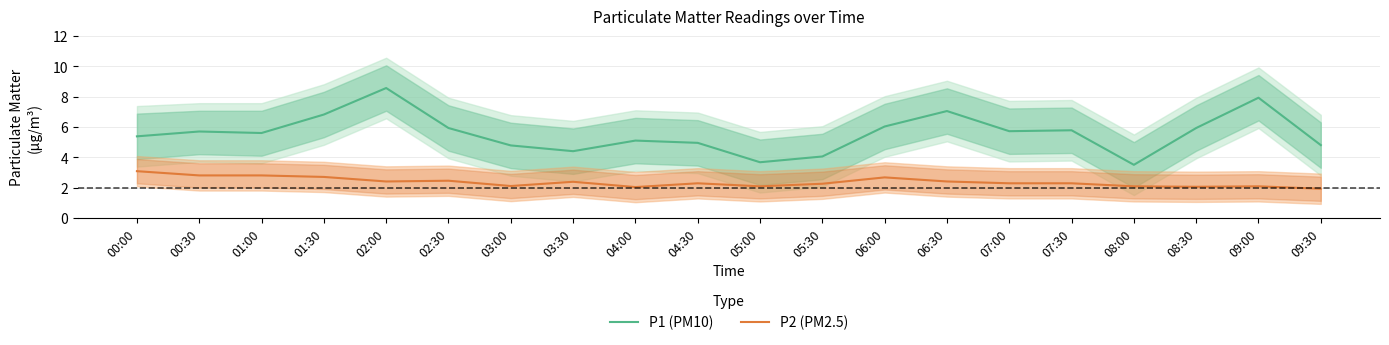

Rank the series at 00:00 from lowest to highest value.

P2 (PM2.5), P1 (PM10)